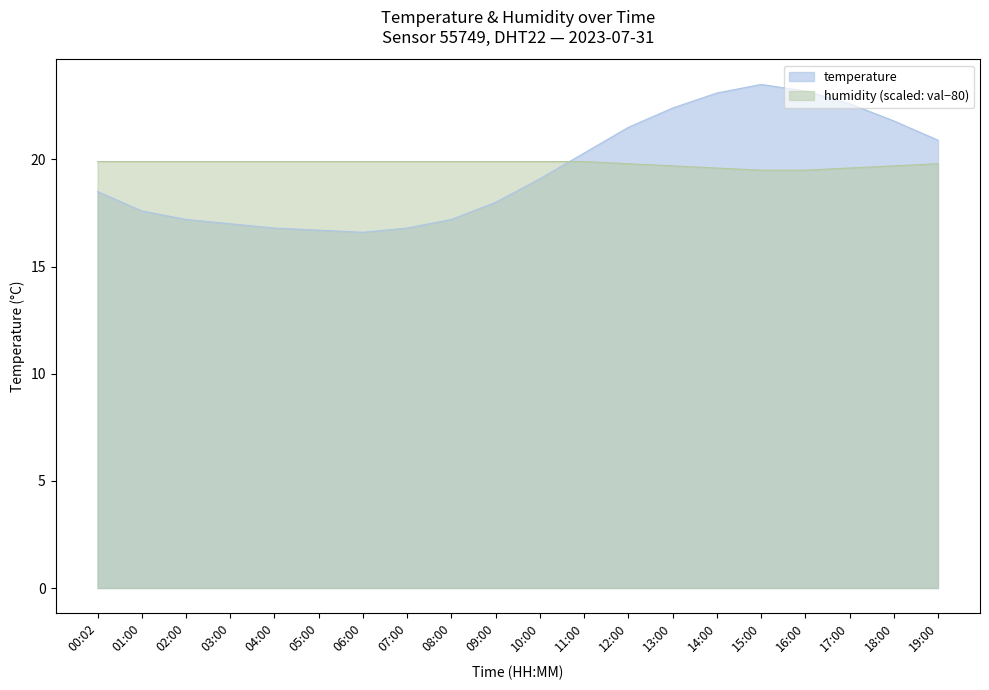

What is the difference between the highest and lowest values at 08:00?

2.7